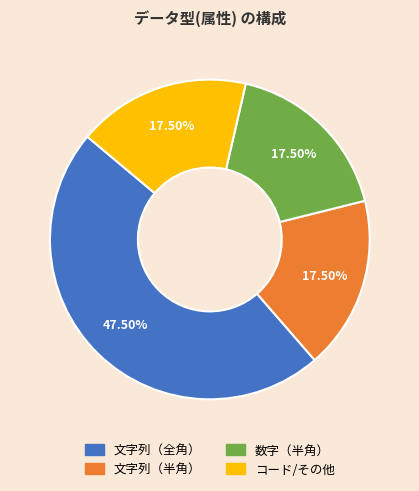

Count the number of slices in the pie.

4